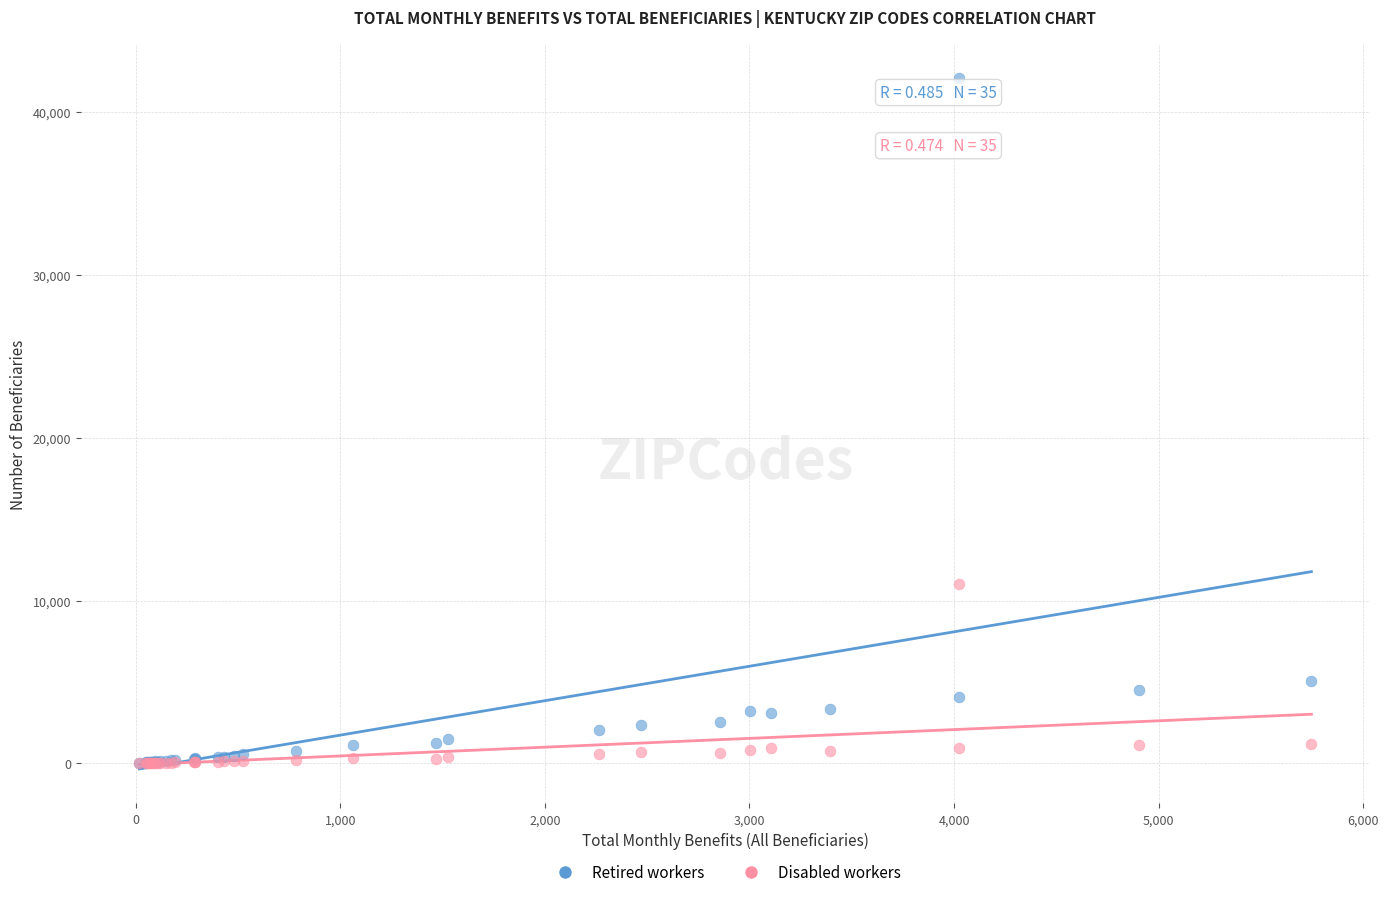

What are all the series names shown in the legend?

Retired workers, Disabled workers